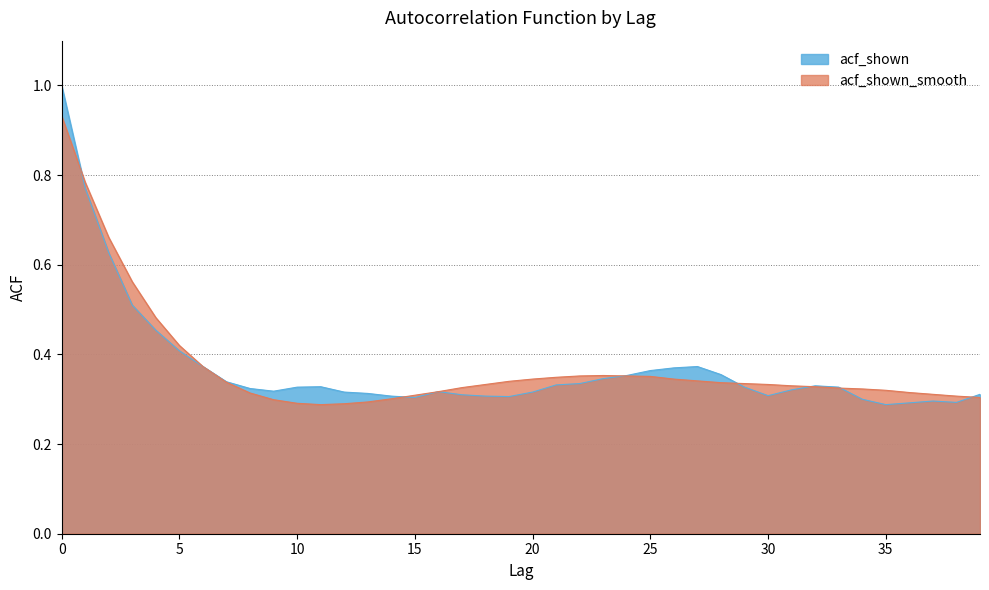

Is it true that acf_shown equals 0.6 at 25?

False